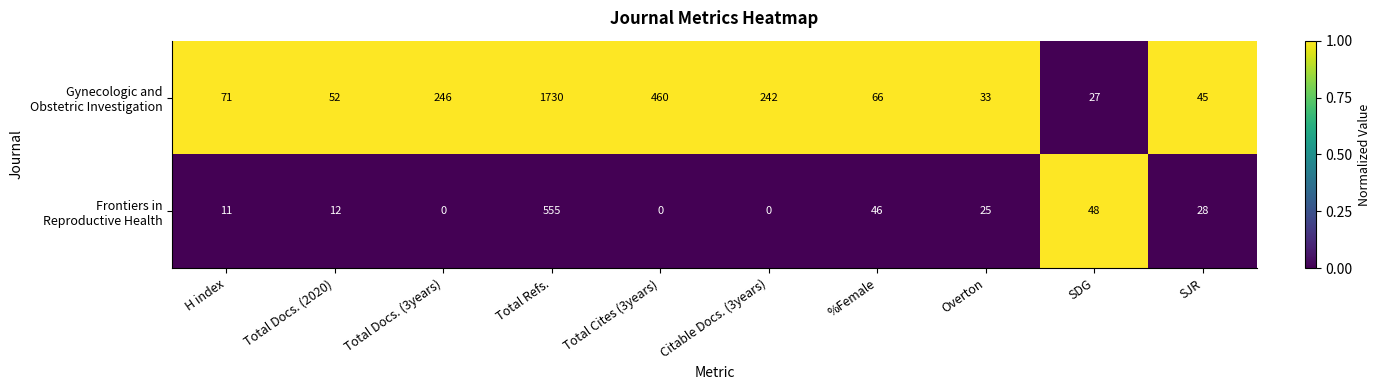

What is the total value across all series at Total Docs. (2020)?

64